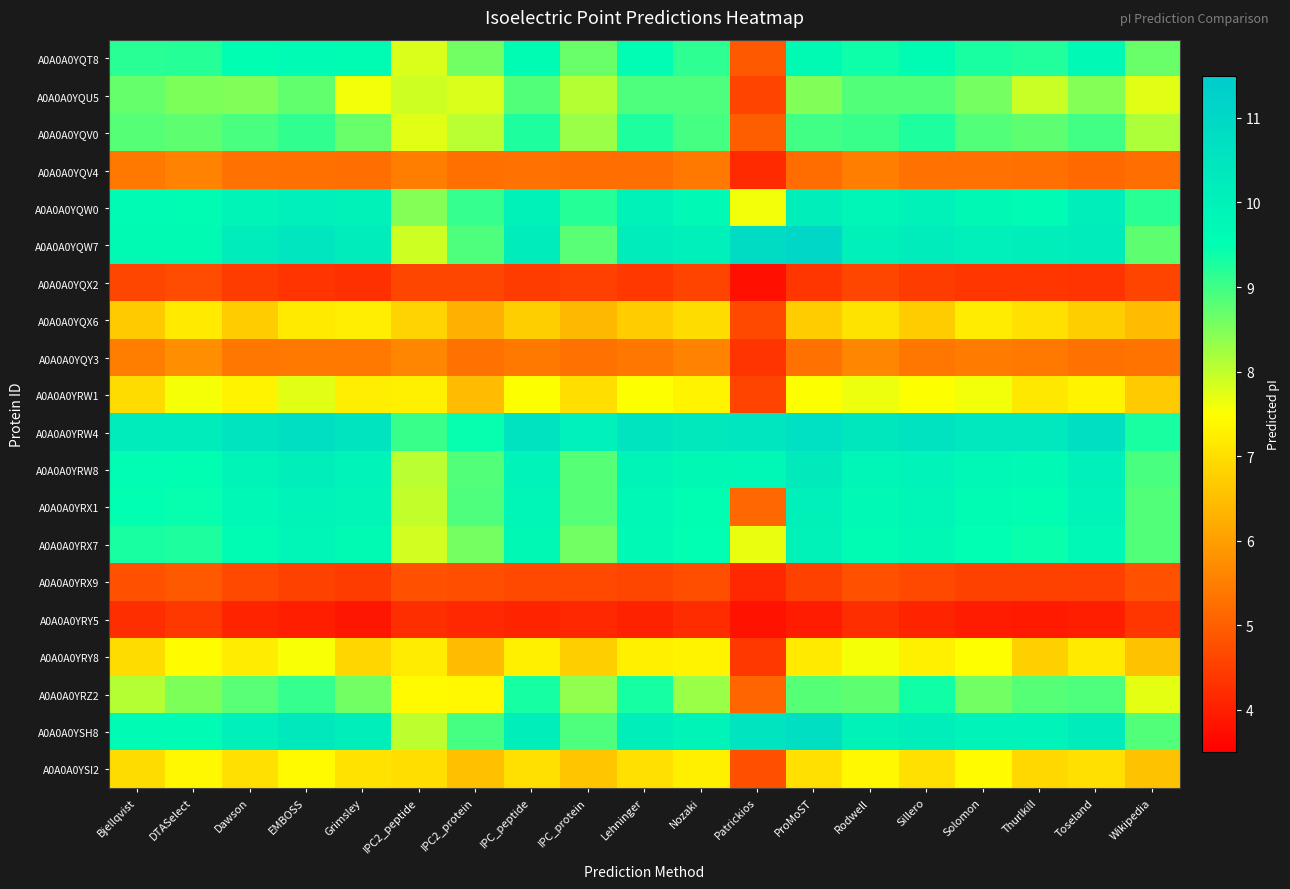

What is the difference between the highest and lowest values at Toseland?

6.7